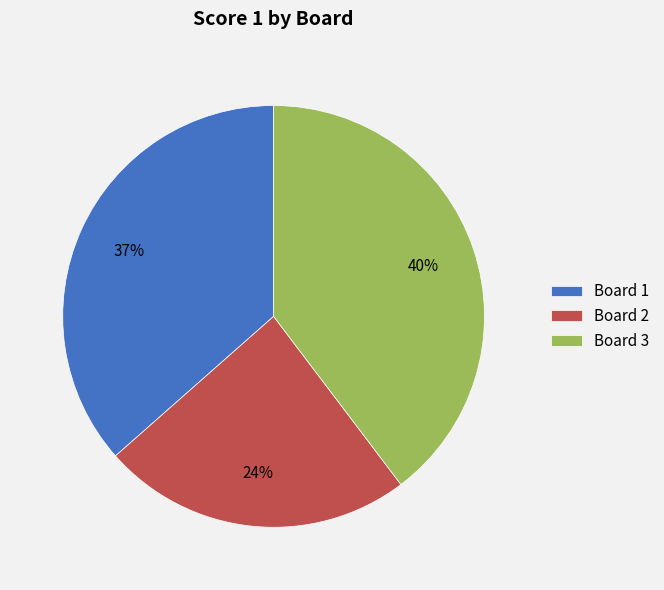

Is it true that Board 2 is 24% of the pie?

True